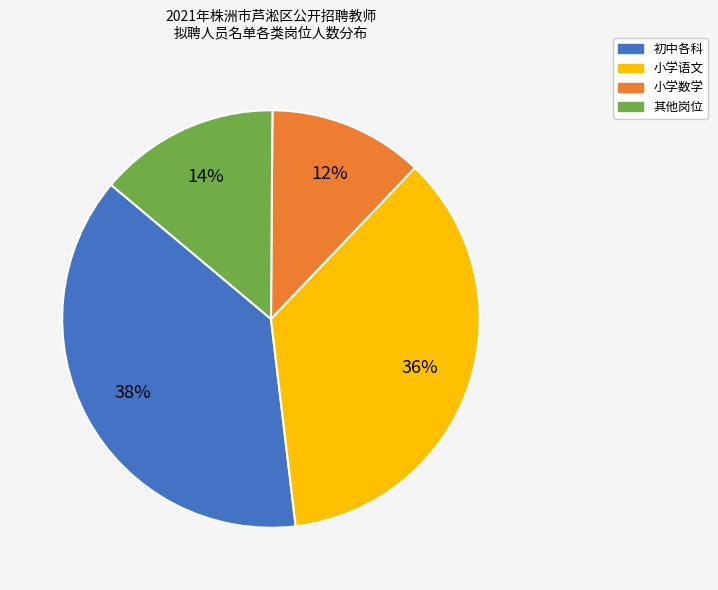

Do 其他岗位 and 初中各科 together represent more than half of the pie?

Yes